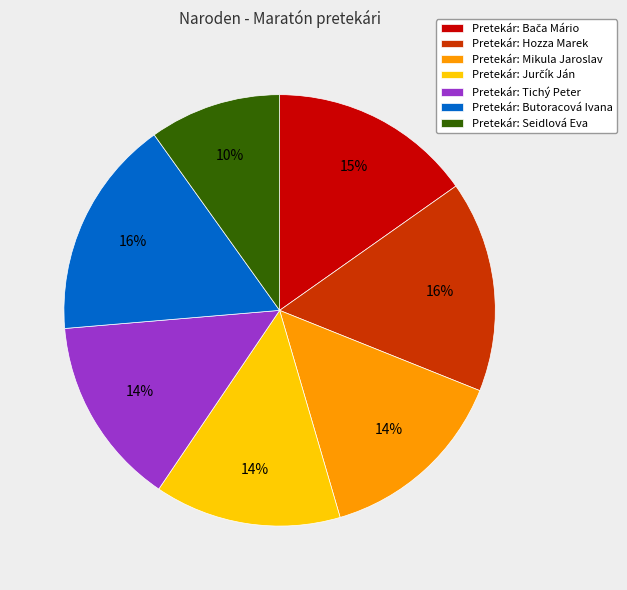

What is the smallest slice in the pie chart?

Pretekár: Seidlová Eva